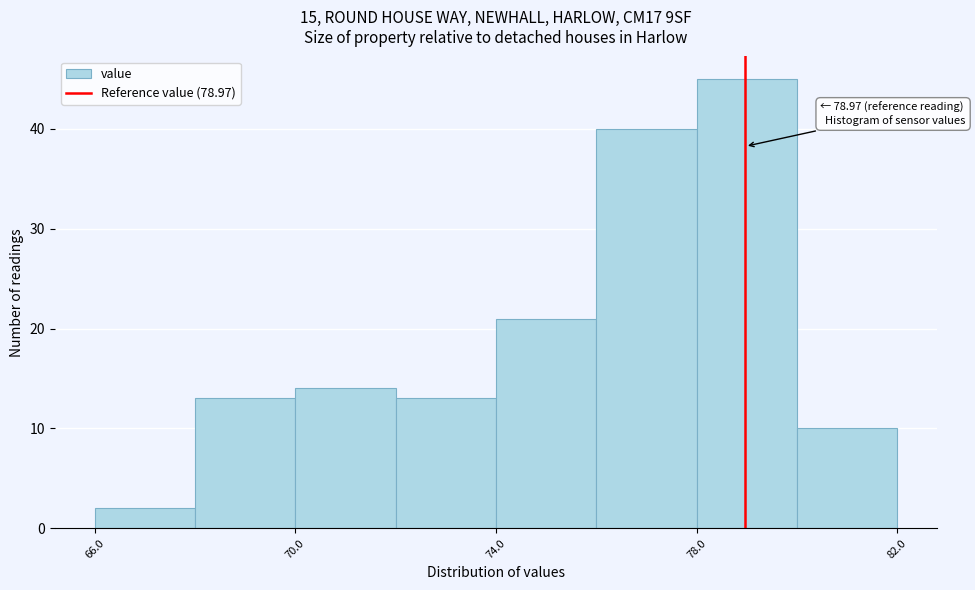

Over which range of the x-axis is the bar tallest?

78 to 80